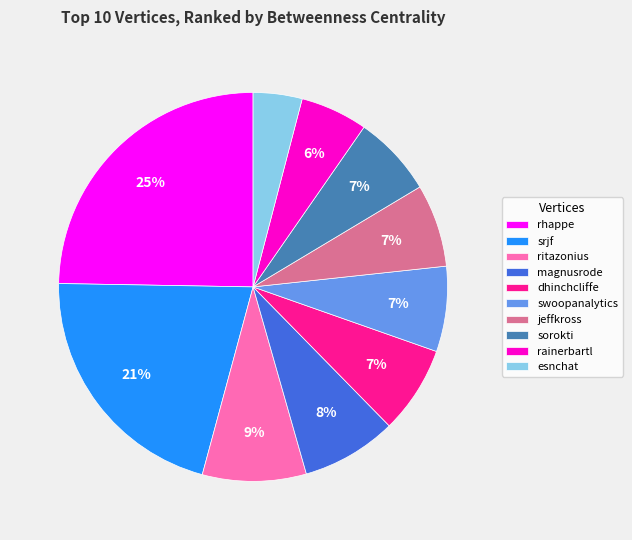

Is there a majority slice in this chart?

No